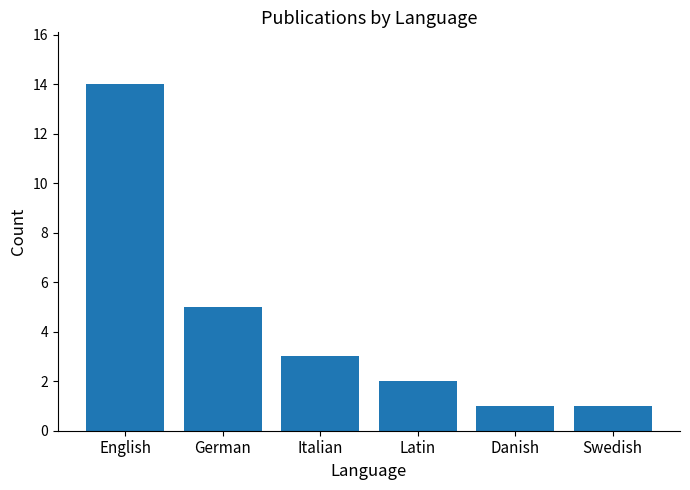

What is the greatest value displayed?

14